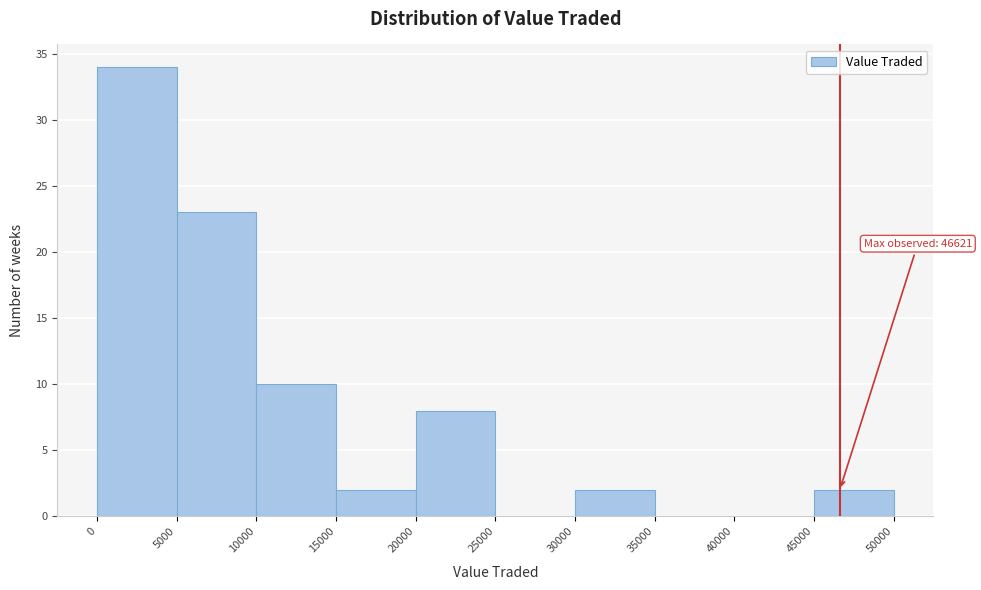

Over which range of the x-axis is the bar tallest?

0 to 5000